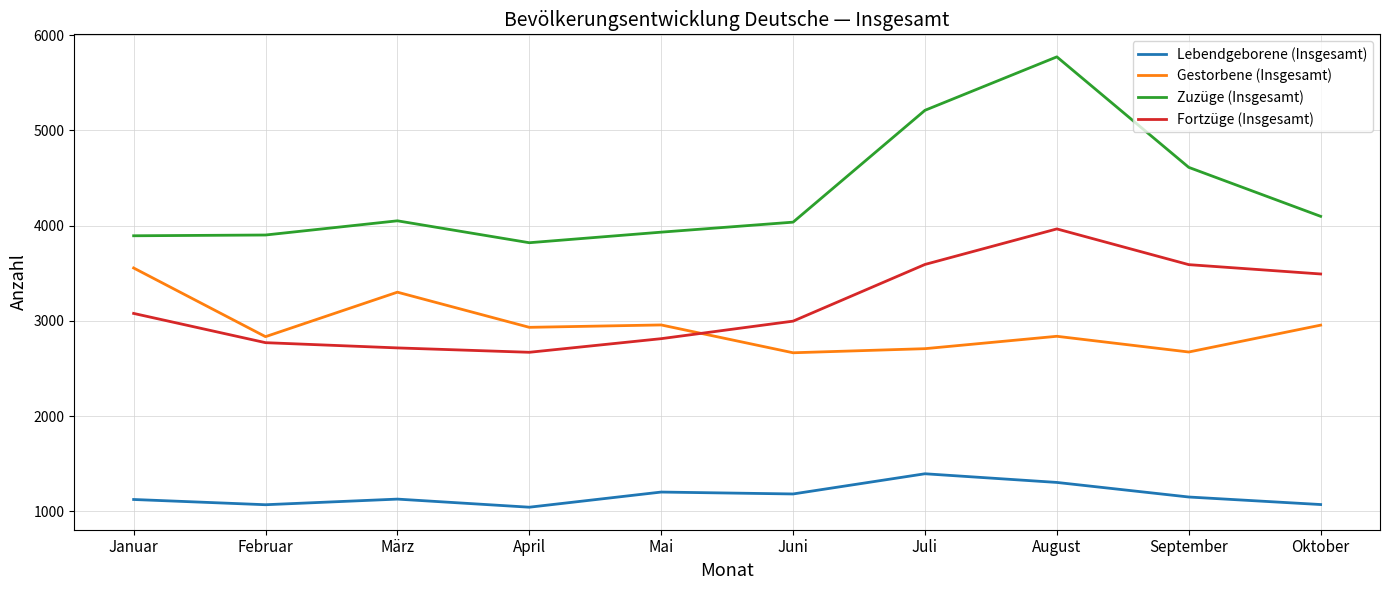

What is the difference between the maximum and minimum values in the Fortzüge (Insgesamt) series?

1295